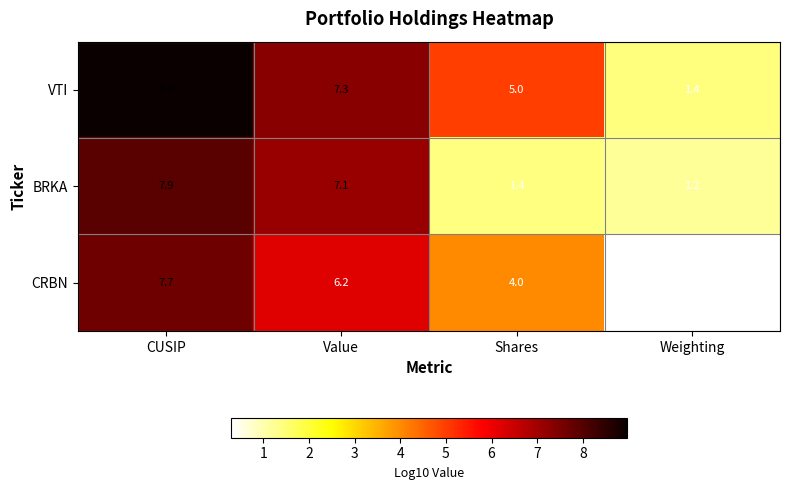

Count the number of data series in this chart.

3